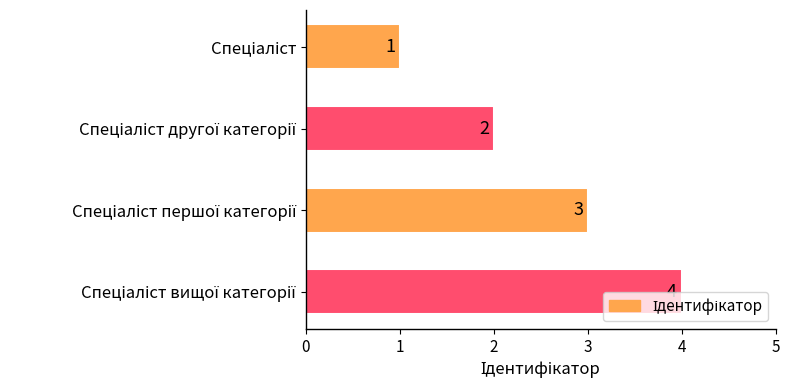

How many values are between 2 and 4?

3